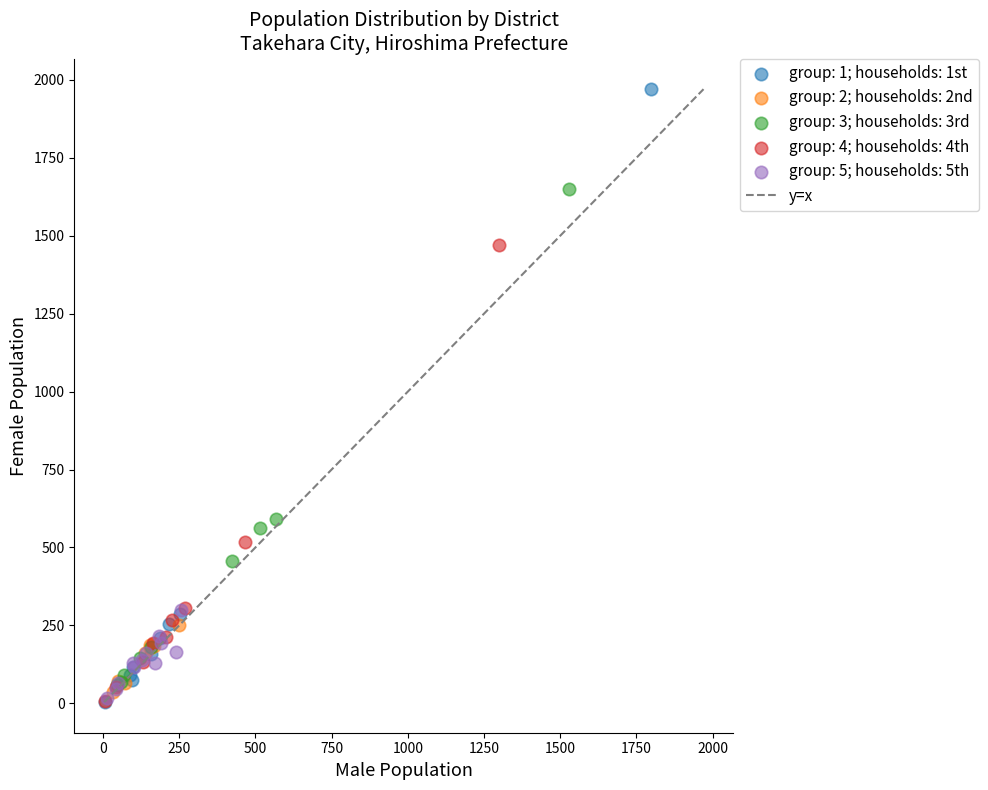

Which series has the largest Y range (max minus min)?

group: 1; households: 1st